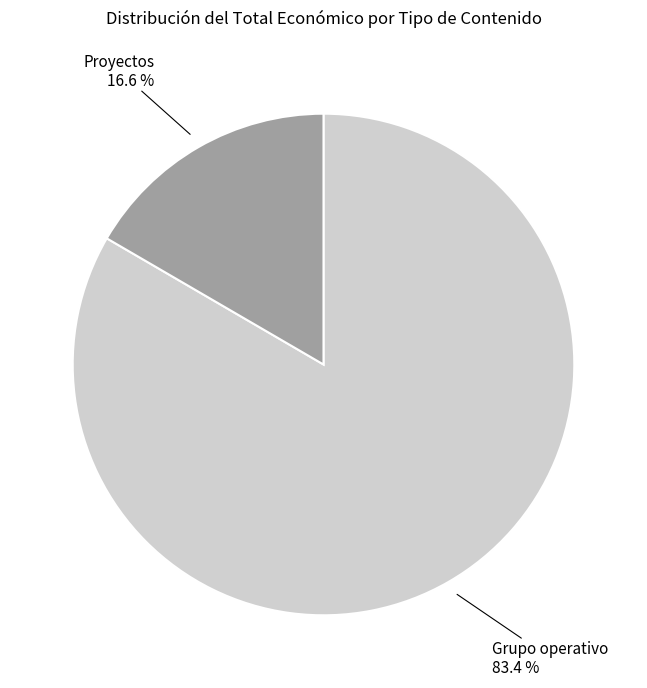

Is there a majority slice in this chart?

Yes